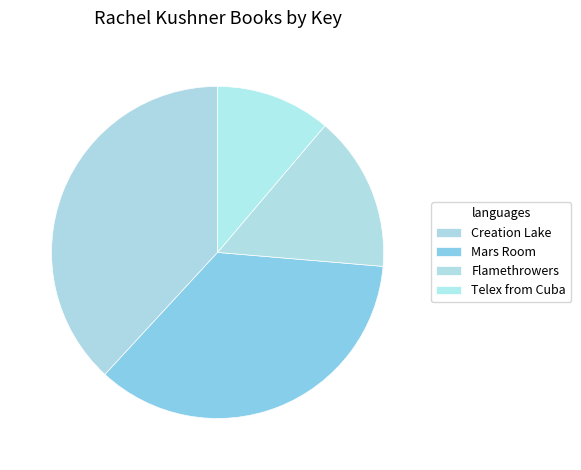

Which slice is the largest?

Creation Lake